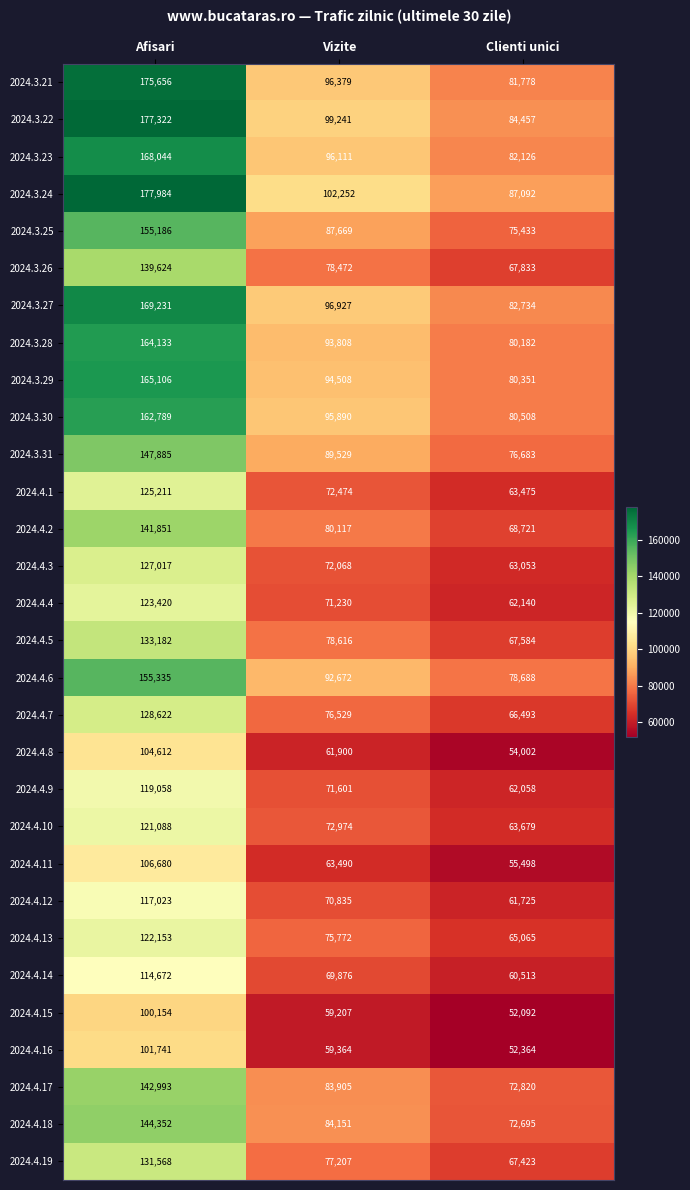

The 2024.4.4 series shows 71230 at Vizite. True or false?

True